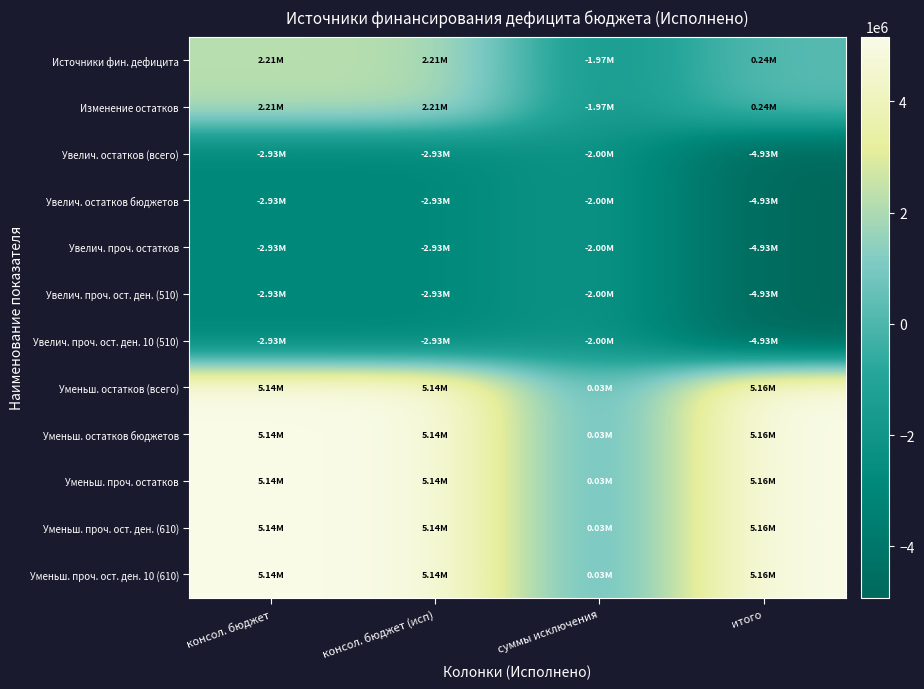

At which category is the sum across all series the highest?

консол. бюджет